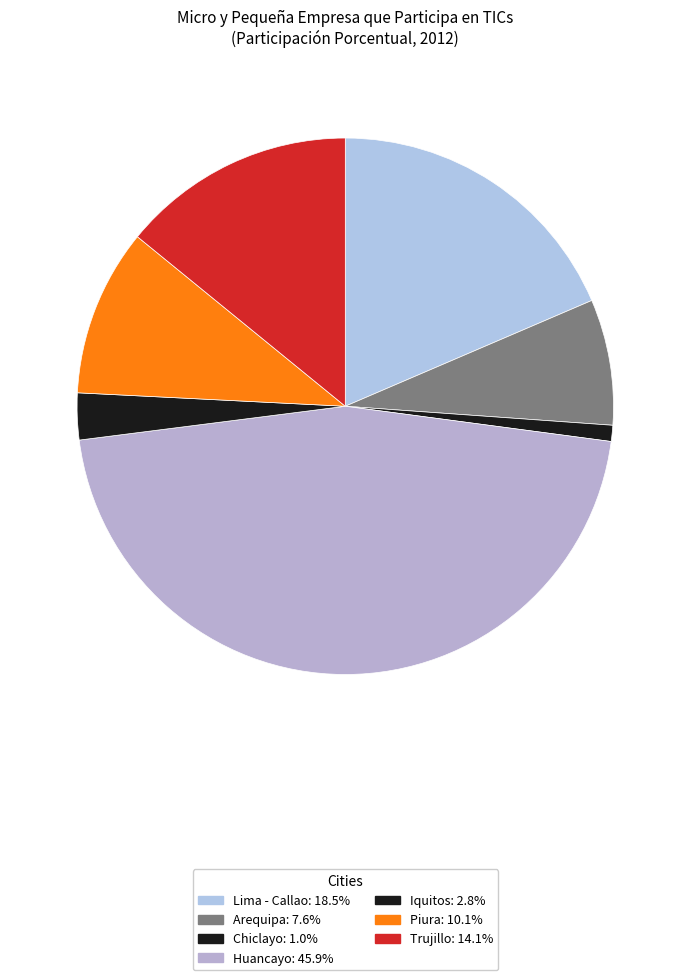

Count the number of slices in the pie.

7